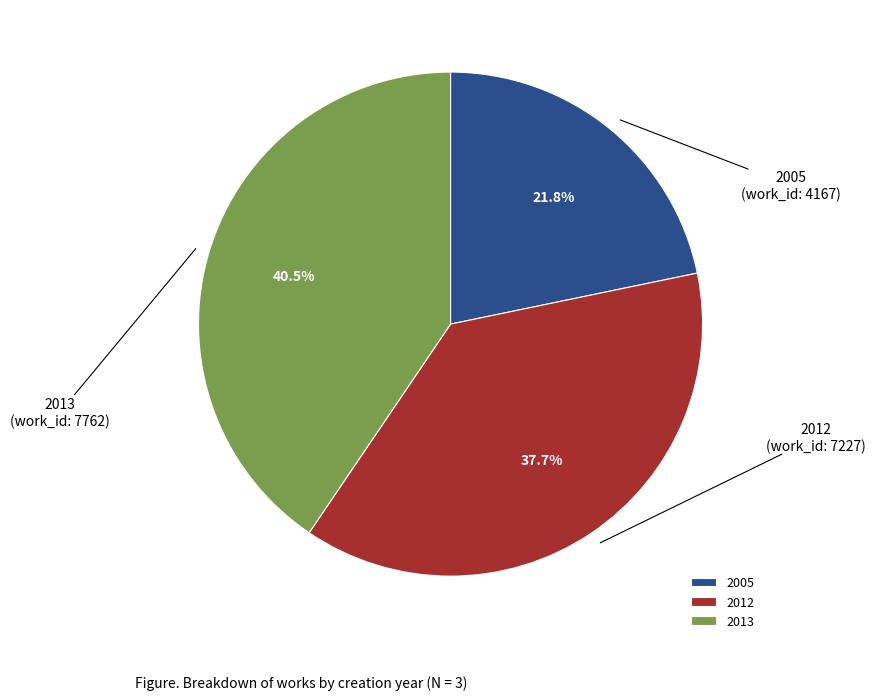

Which has a higher value, 2013 or 2012?

2013